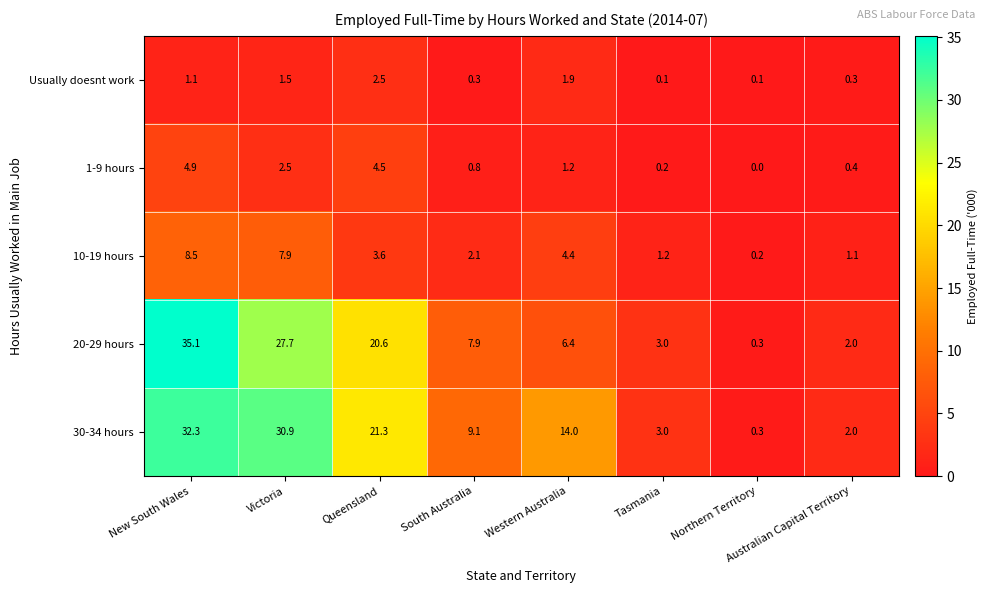

At how many categories does at least one series exceed 32?

1